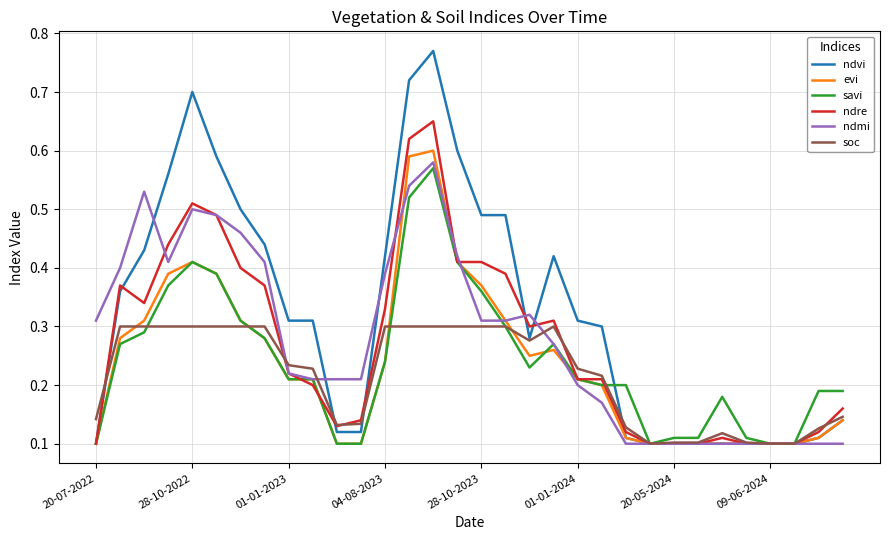

Which series has the widest spread of values?

ndvi